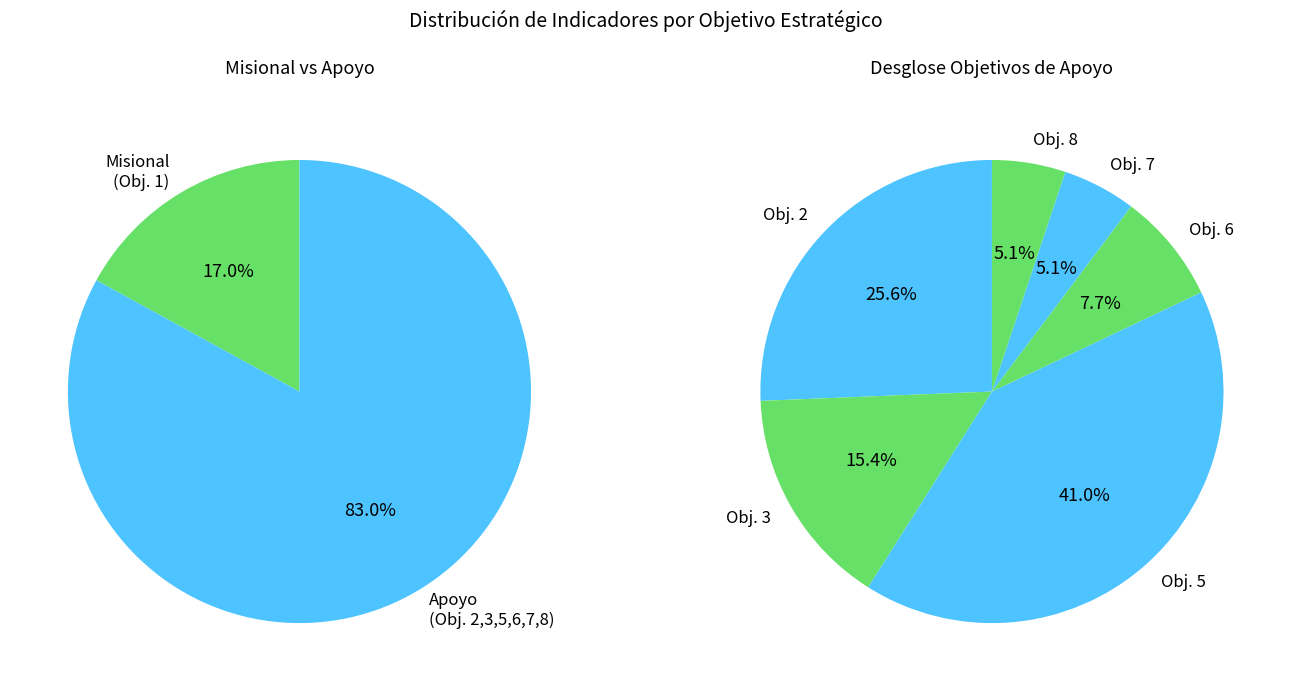

What is the change in value from Objetivo 2 - Asegurar gestión institucional to Objetivo 8 - Fortalecer gestión y seguridad?

-8